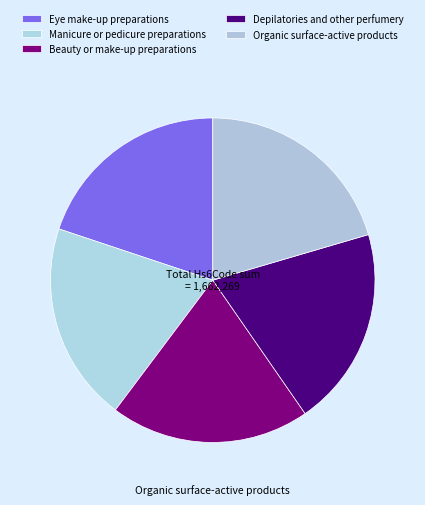

Count the number of slices in the pie.

5